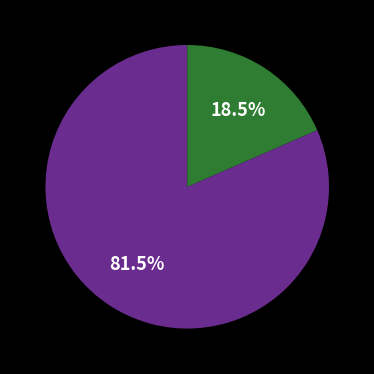

How many slices are in this pie chart?

2